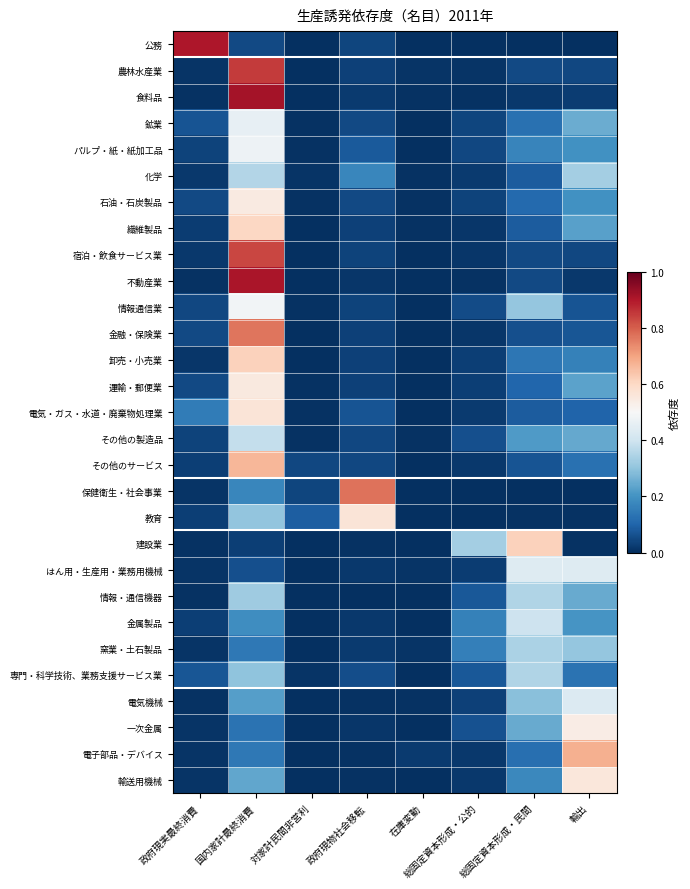

What is the total value across all series at 国内家計最終消費?

12.3